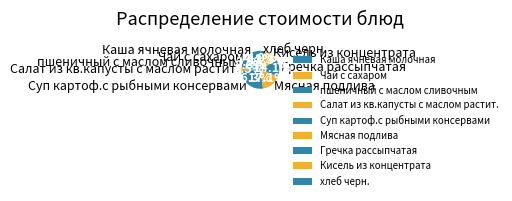

Which category has the biggest portion of the pie?

Суп картоф.с рыбными консервами